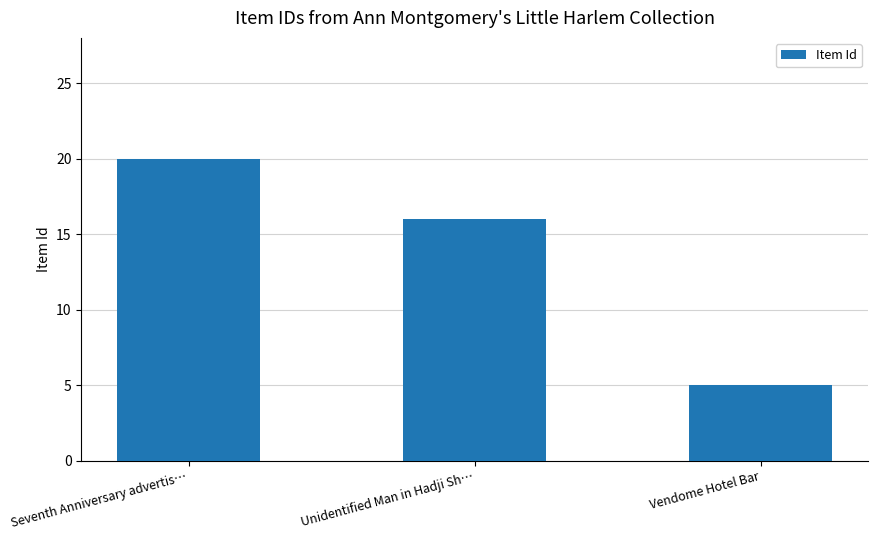

Reading right to left, list all the values displayed in this chart.

5	16	20